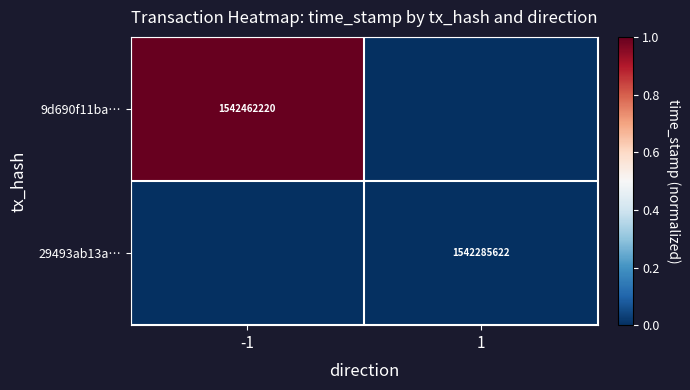

How many distinct data groups are displayed?

2